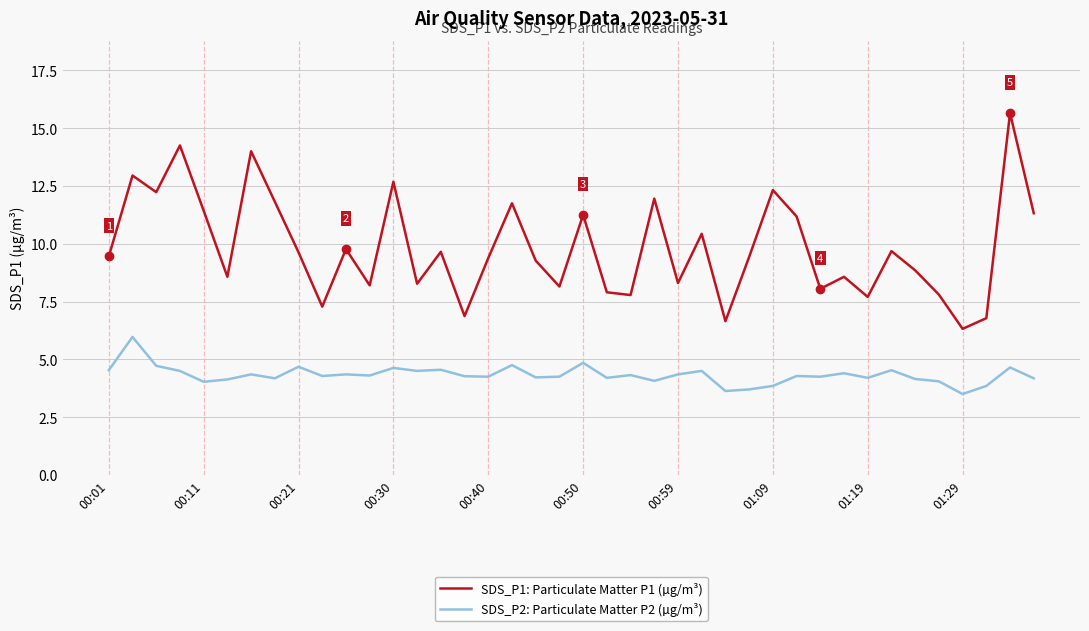

How many lines are shown in the chart?

2